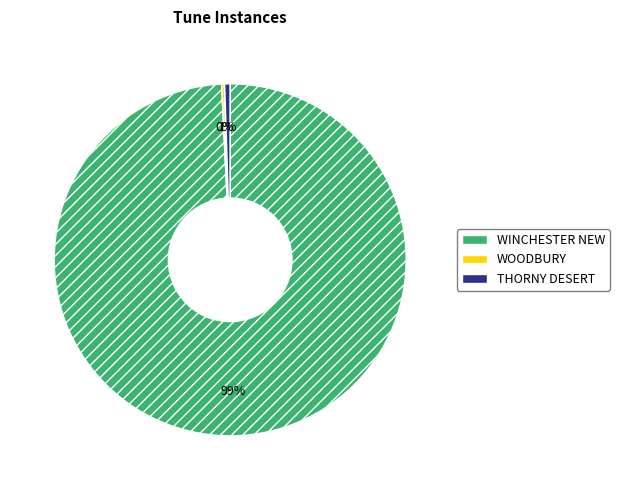

Which has a higher value, THORNY DESERT or WINCHESTER NEW?

WINCHESTER NEW